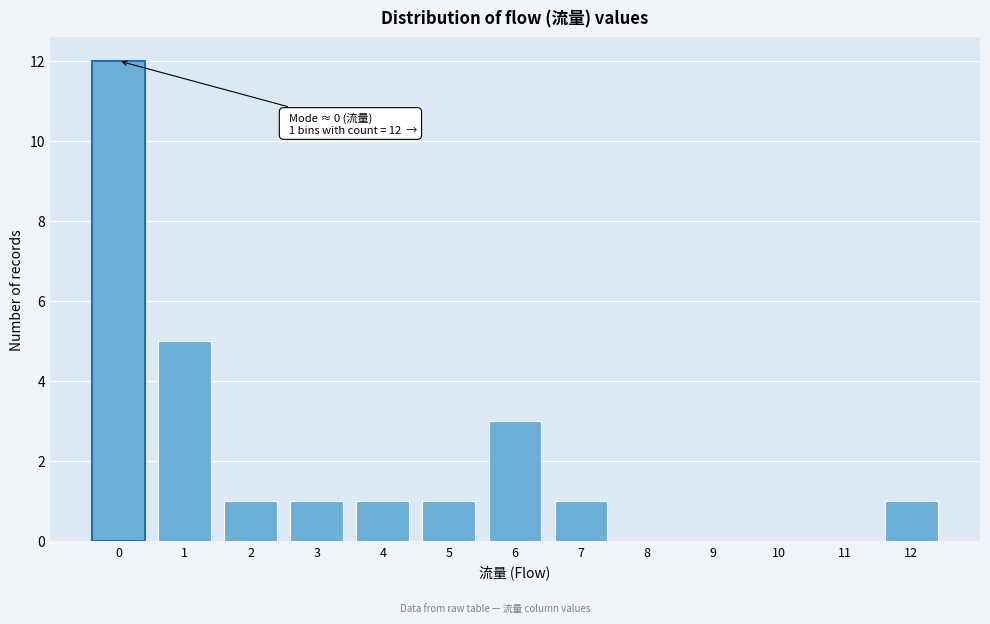

Reading left to right, transcribe all the data shown in this chart.

0=12	1=5	2=1	3=1	4=1	5=1	6=3	7=1	8=0	9=0	10=0	11=0	12=1